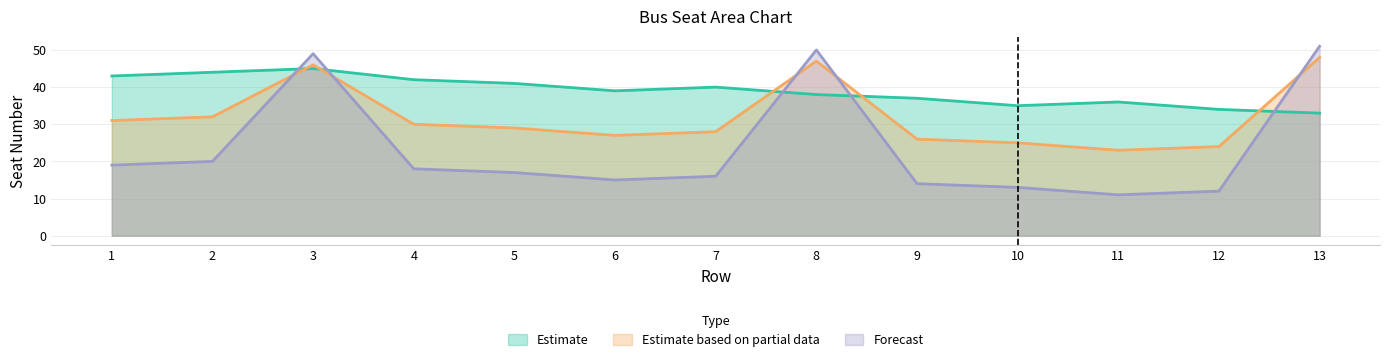

Read the Forecast value at 9, to the nearest 5.

15